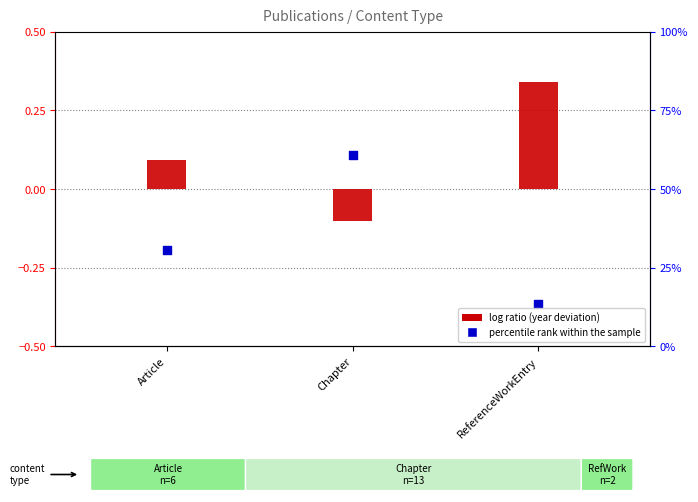

What are all the series names shown in the legend?

log ratio, percentile rank within the sample